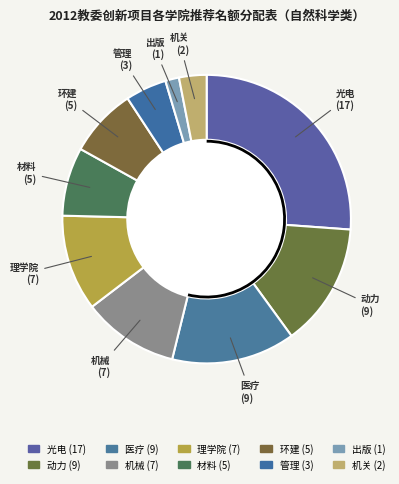

What percentage do 医疗 and 管理 together represent?

18.5%